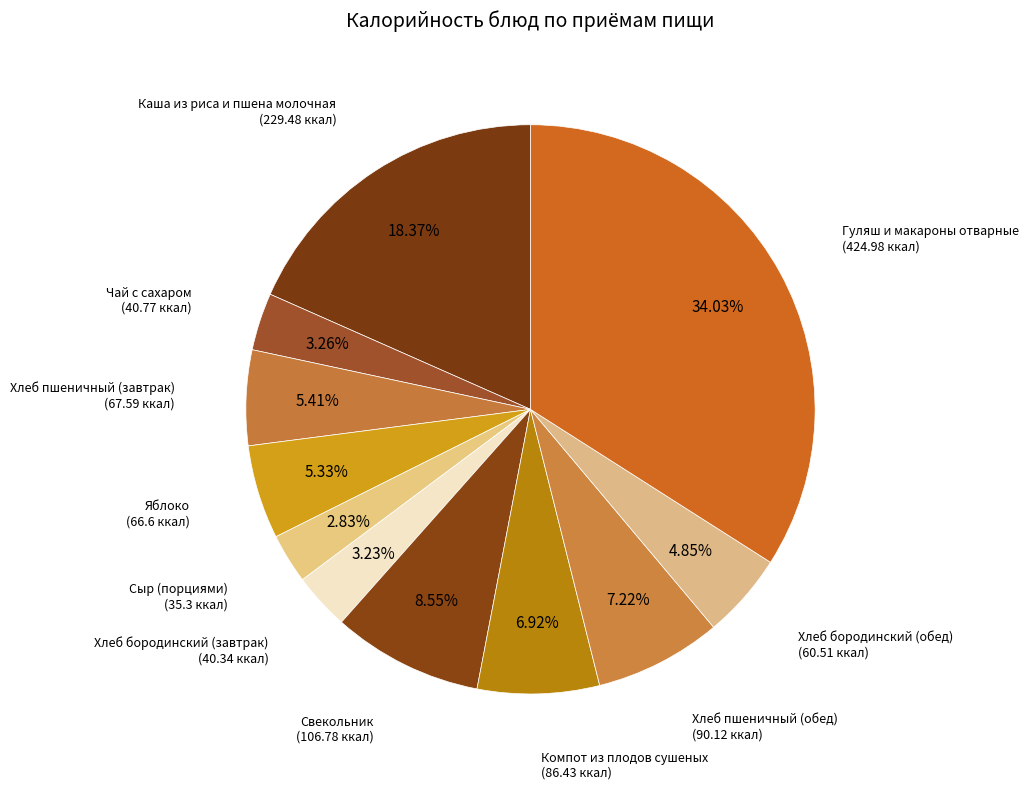

How many slices are in this pie chart?

11